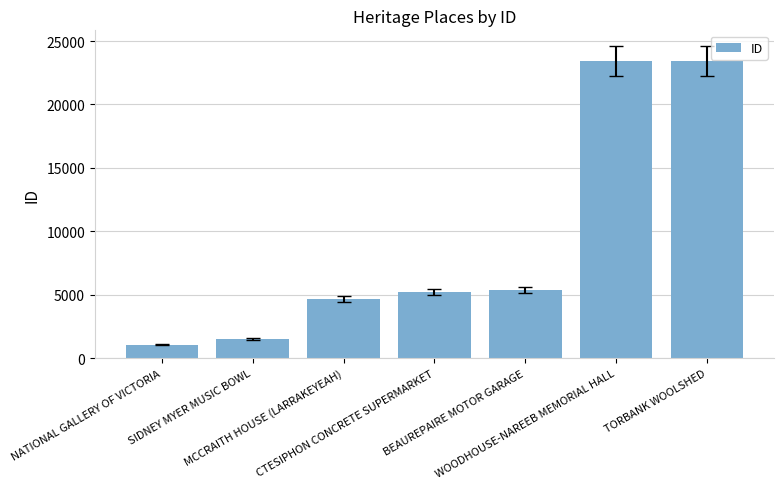

What is the label of the 1st bar from the right?

TORBANK WOOLSHED